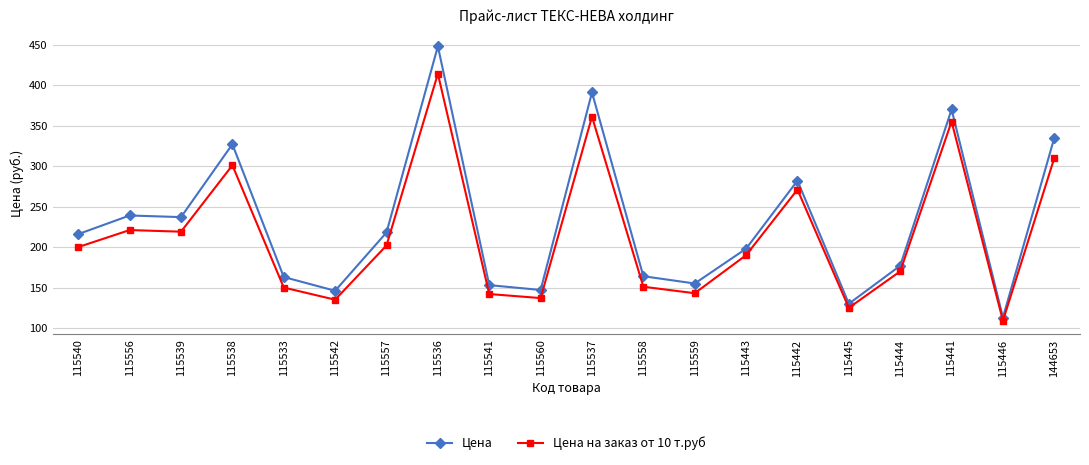

What is the difference between the maximum and minimum values in the Цена series?

335